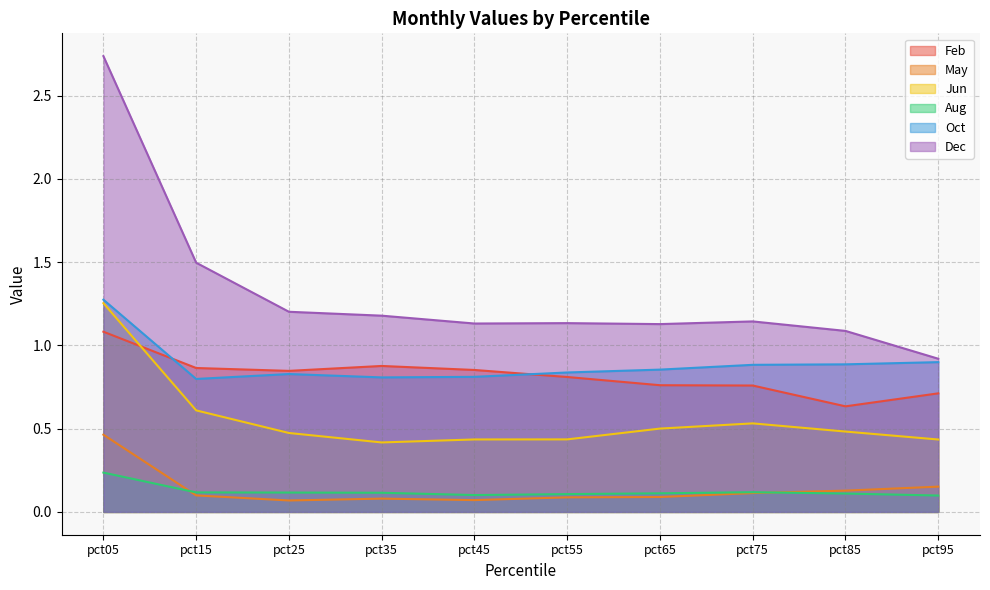

What is the sum of all May values?

1.4